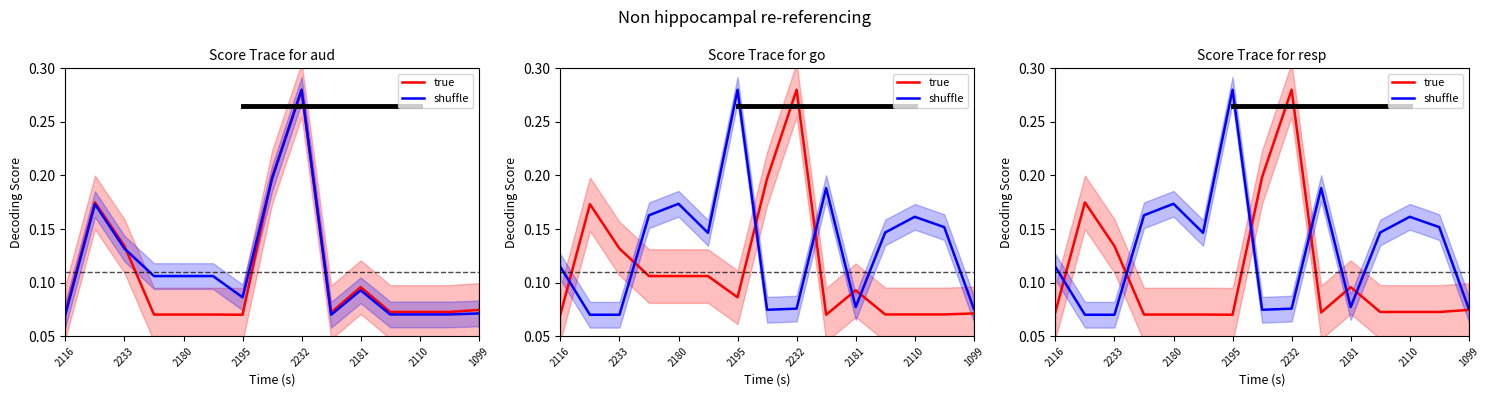

After their last crossing, which series has the higher values: shuffle or true?

shuffle